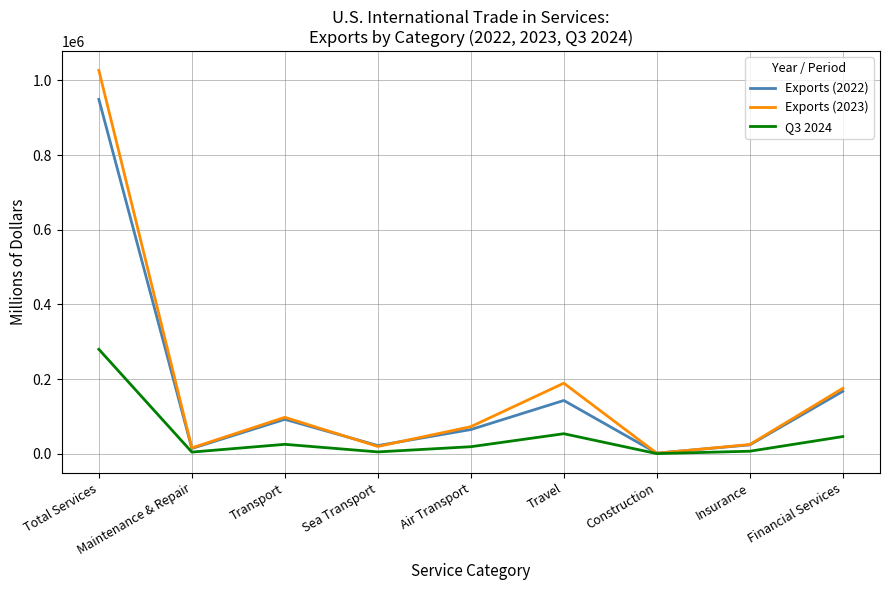

Which series has the largest range (max minus min)?

Exports (2023)